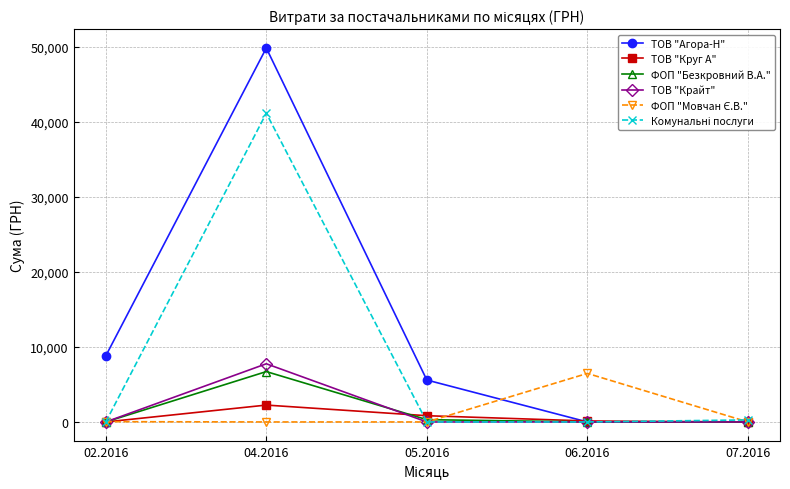

At which category is the sum across all series the highest?

04.2016